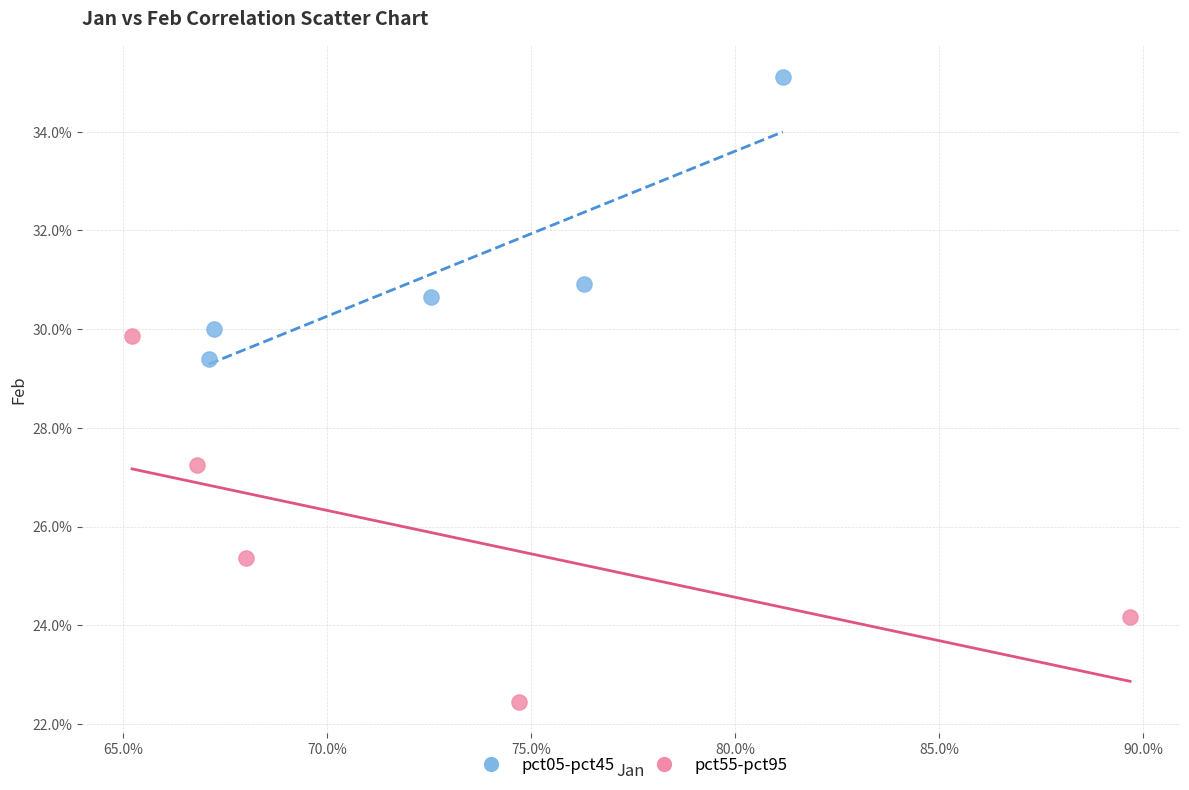

What are all the series names shown in the legend?

pct05-pct45, pct55-pct95